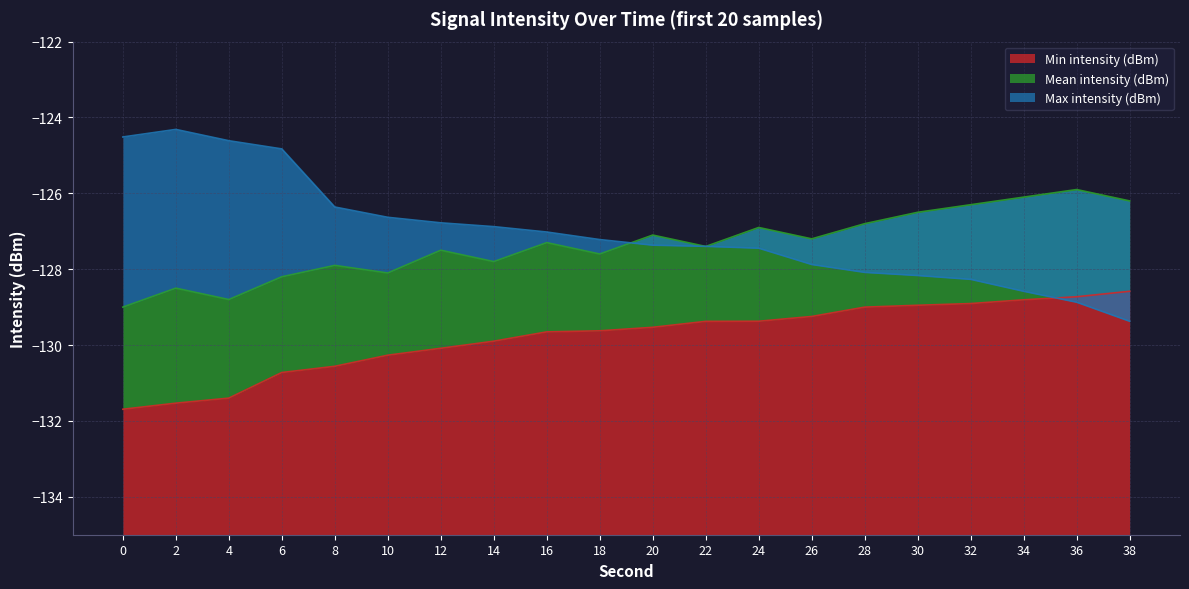

The Min intensity (dBm) series shows -129.7 at 16. True or false?

True